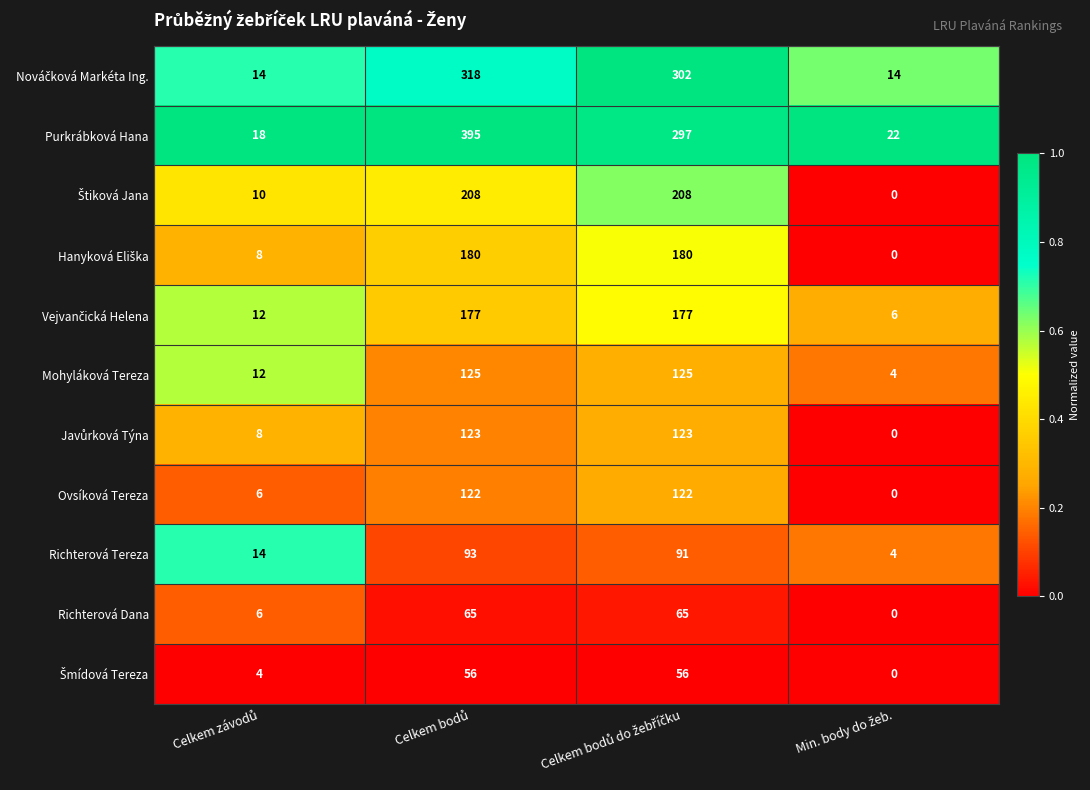

What is the difference between the second highest and minimum values in the Purkrábková Hana series?

279